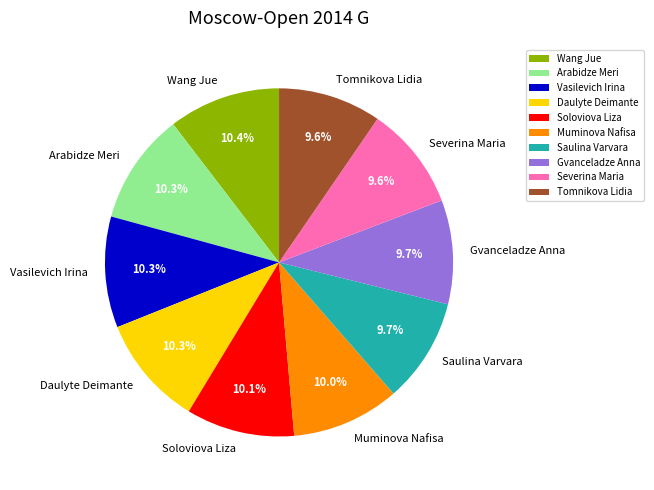

What percentage do Tomnikova Lidia and Vasilevich Irina together represent?

19.9%